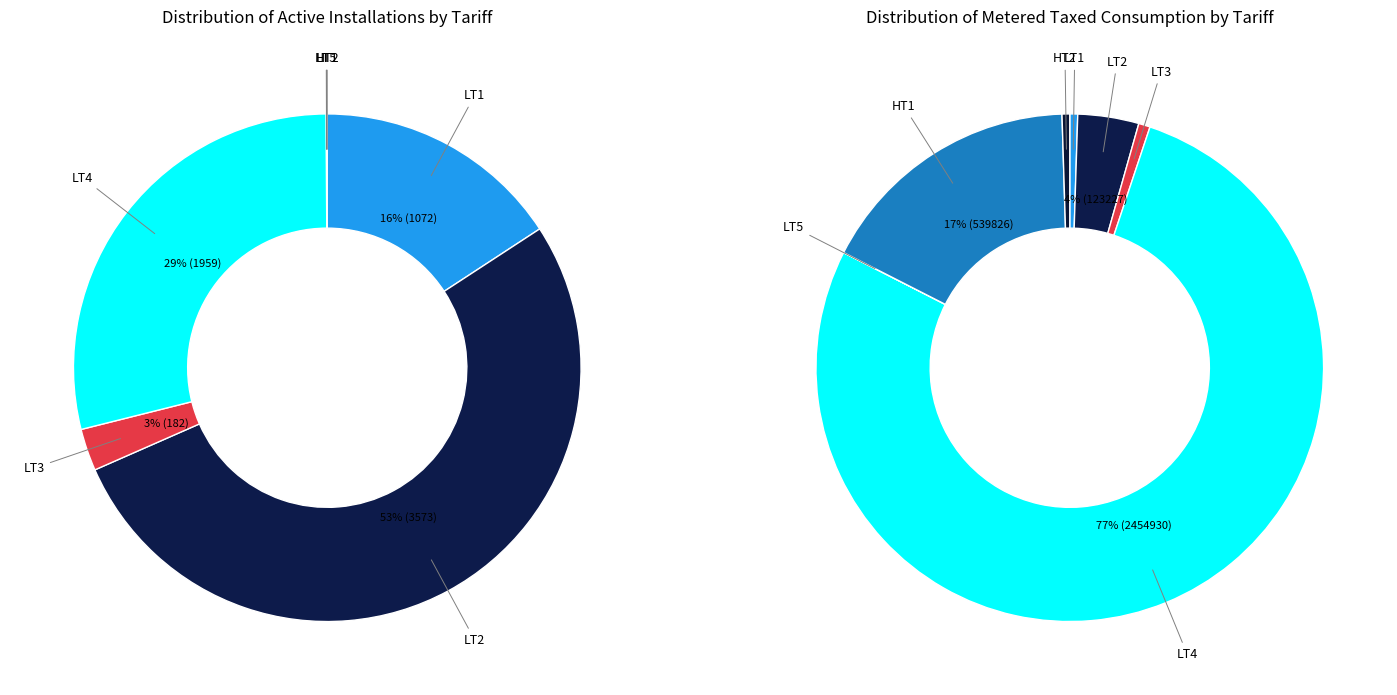

To the nearest percent, what percentage of the pie is LT1?

16%